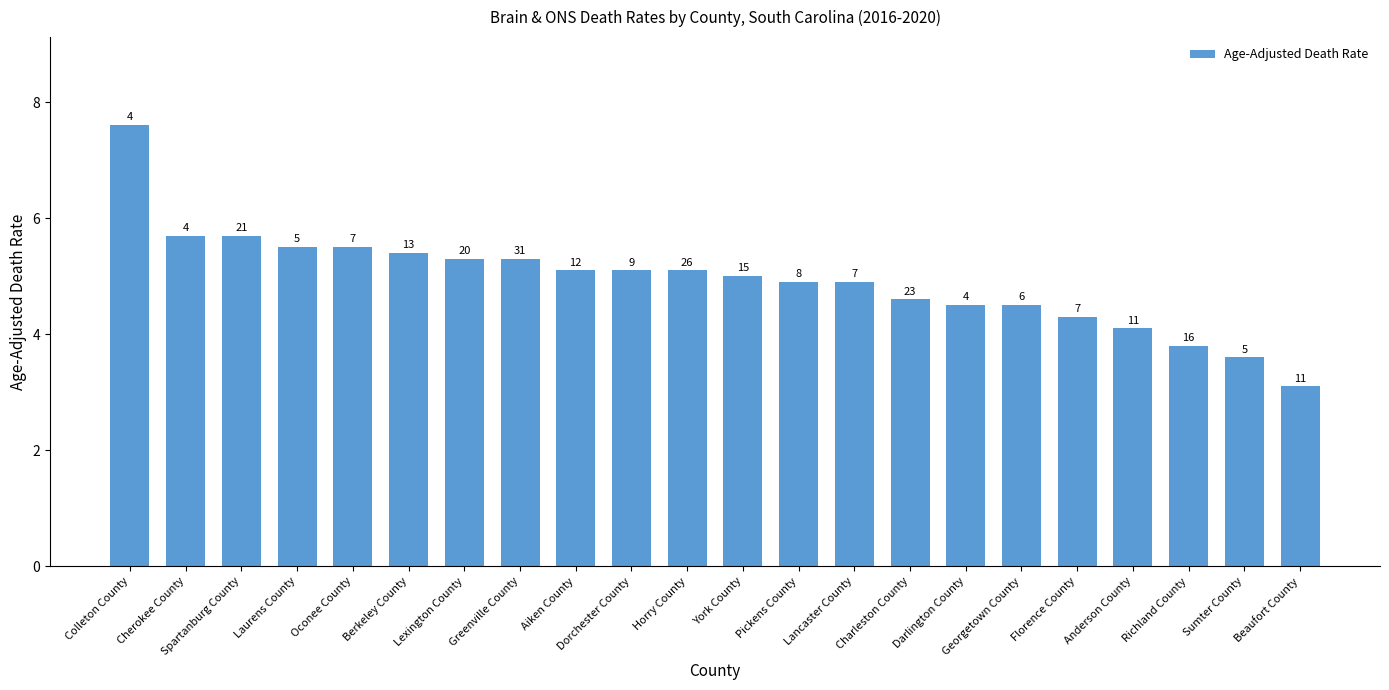

What is the difference between the values at Aiken County and Georgetown County?

0.6